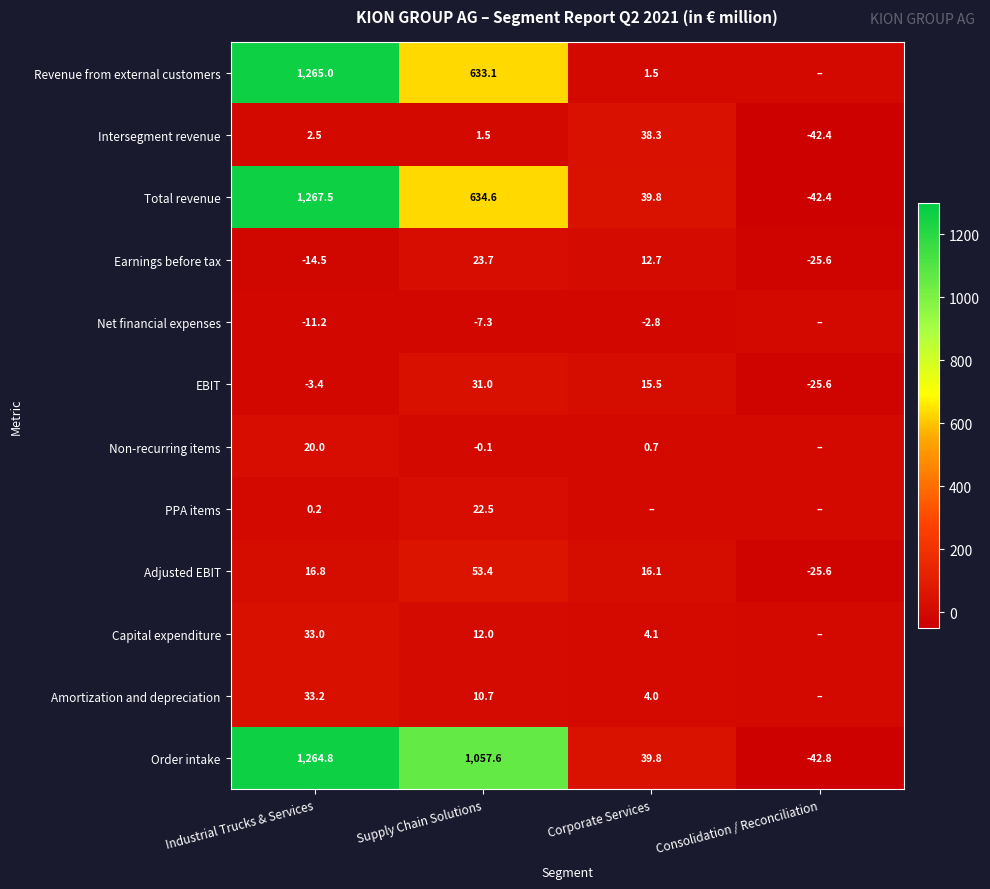

How many series are shown in this chart?

12